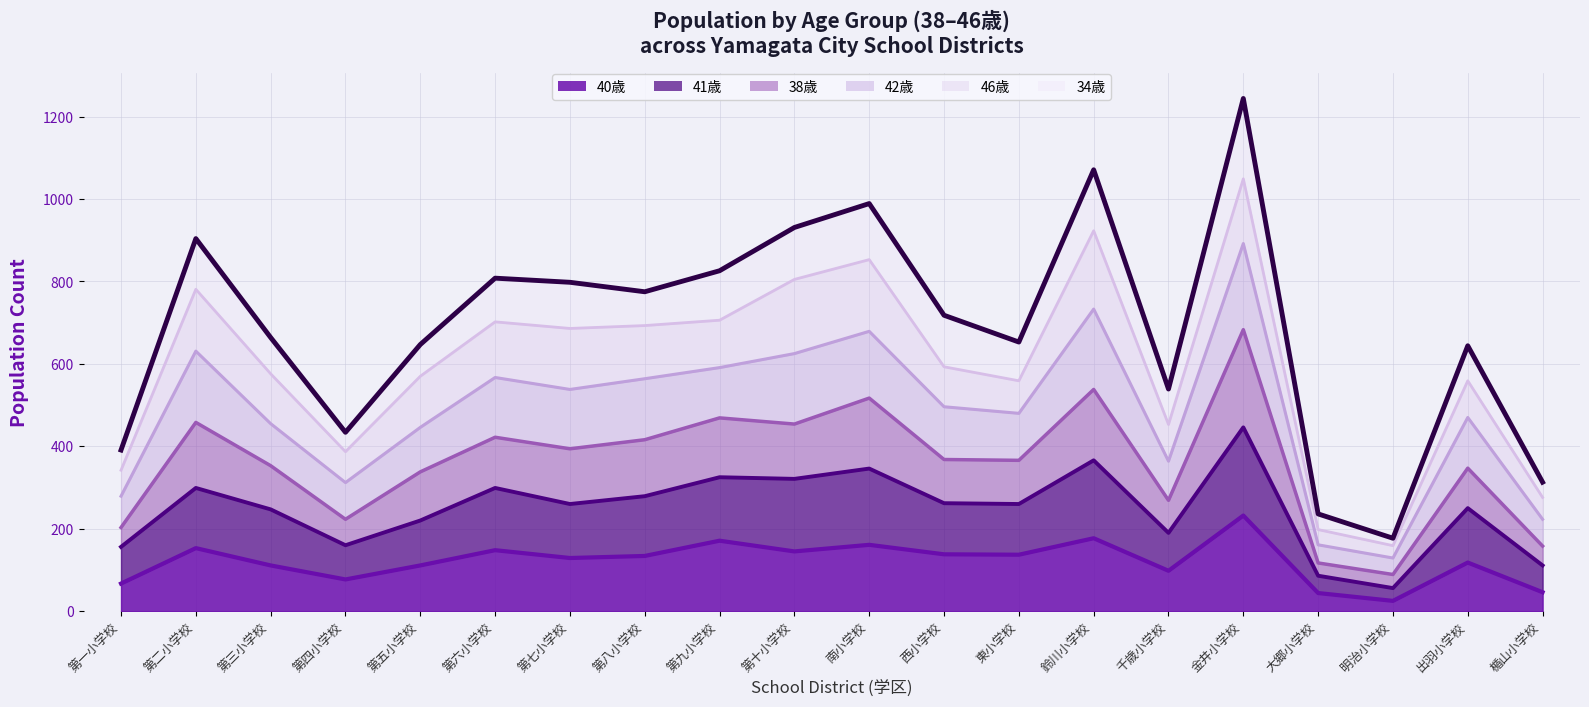

What is the minimum value shown in the chart?

25